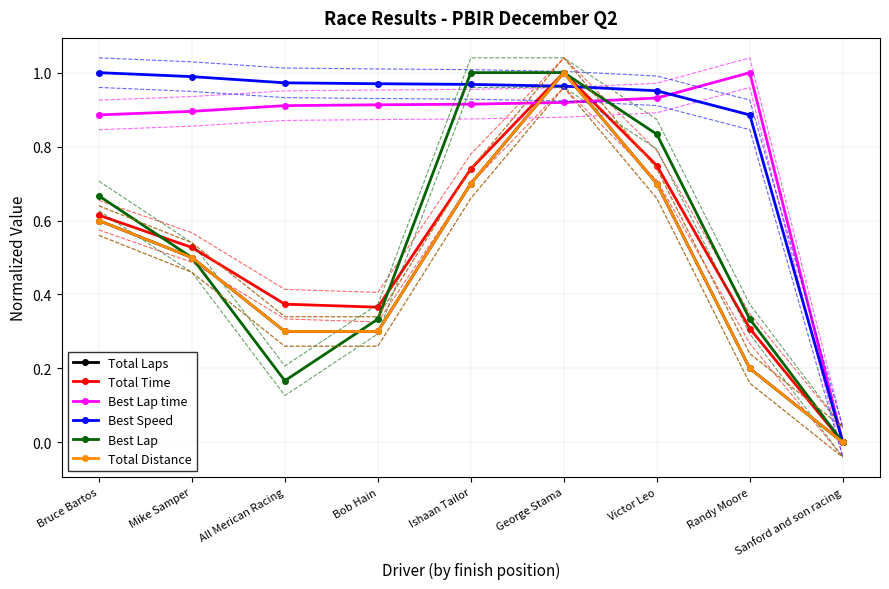

What is the difference between the maximum and minimum values in the Total Laps series?

1.0